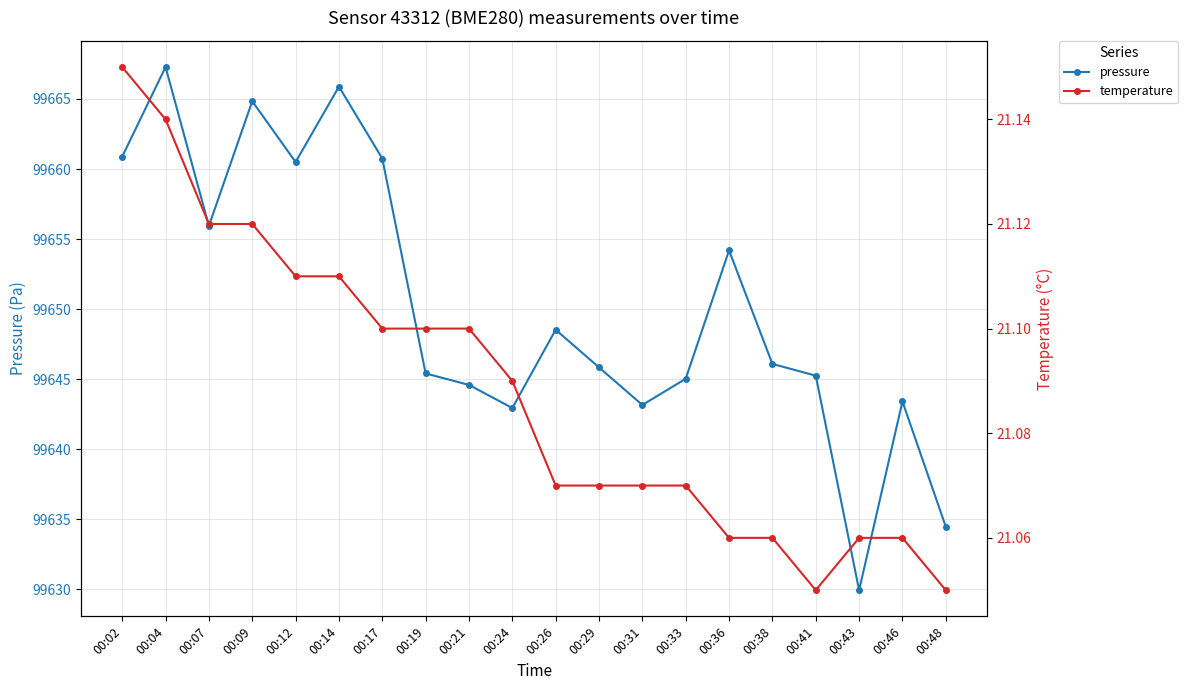

What is the difference between the second highest and second lowest values in the pressure series?

31.4